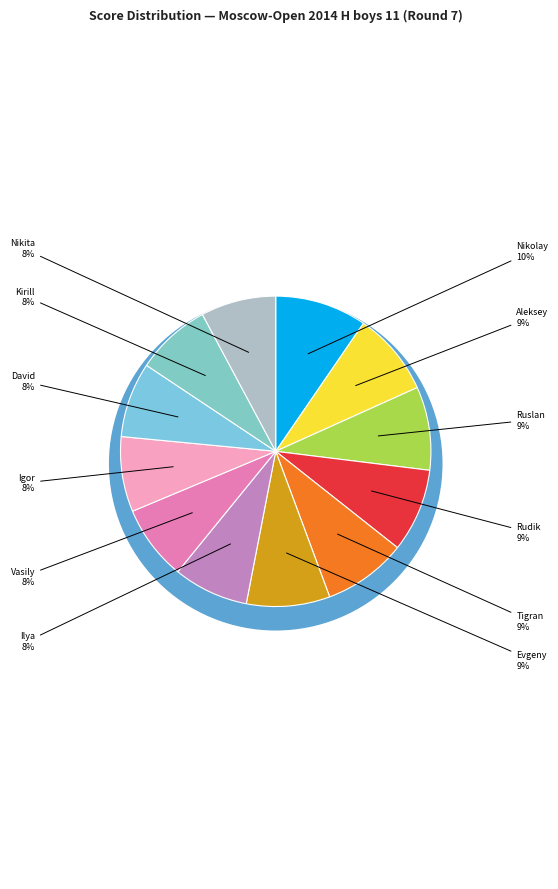

Does Kambur Evgeny represent more than half of the total?

No